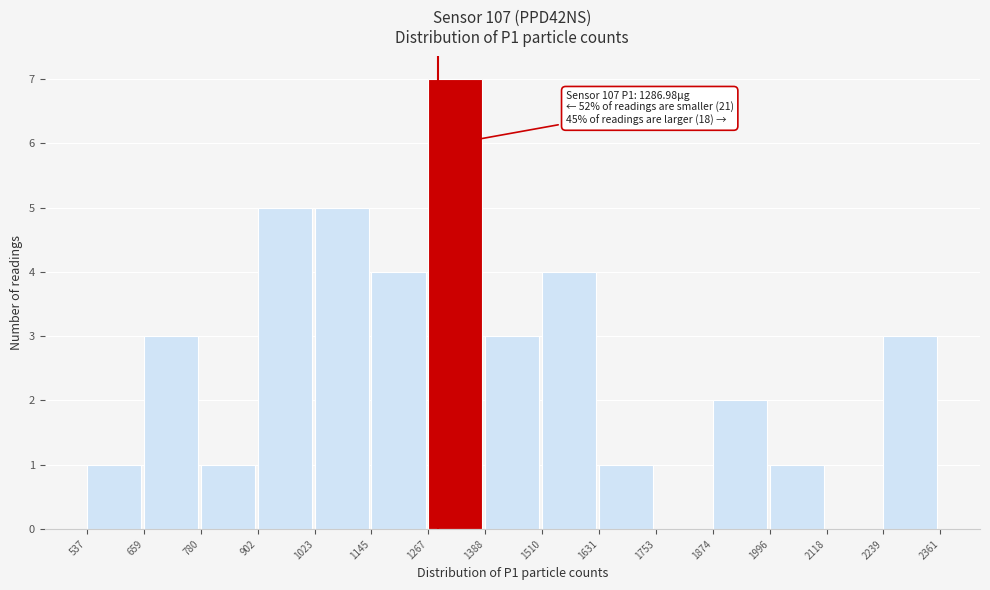

Over which range of the x-axis is the bar tallest?

1267 to 1388